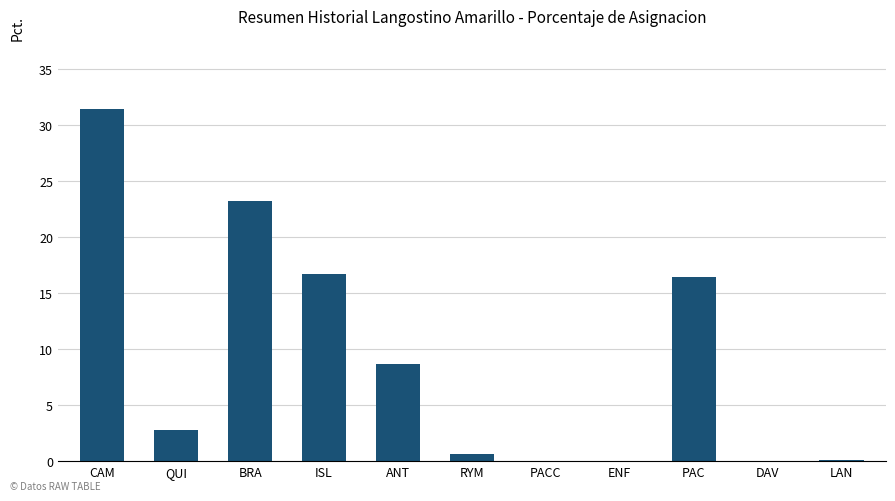

What is the maximum value shown in the chart?

31.5